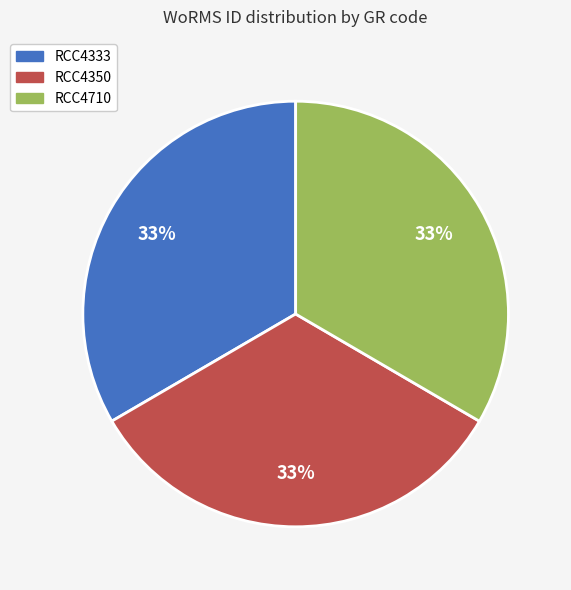

To the nearest percent, what portion does RCC4710 represent?

33%